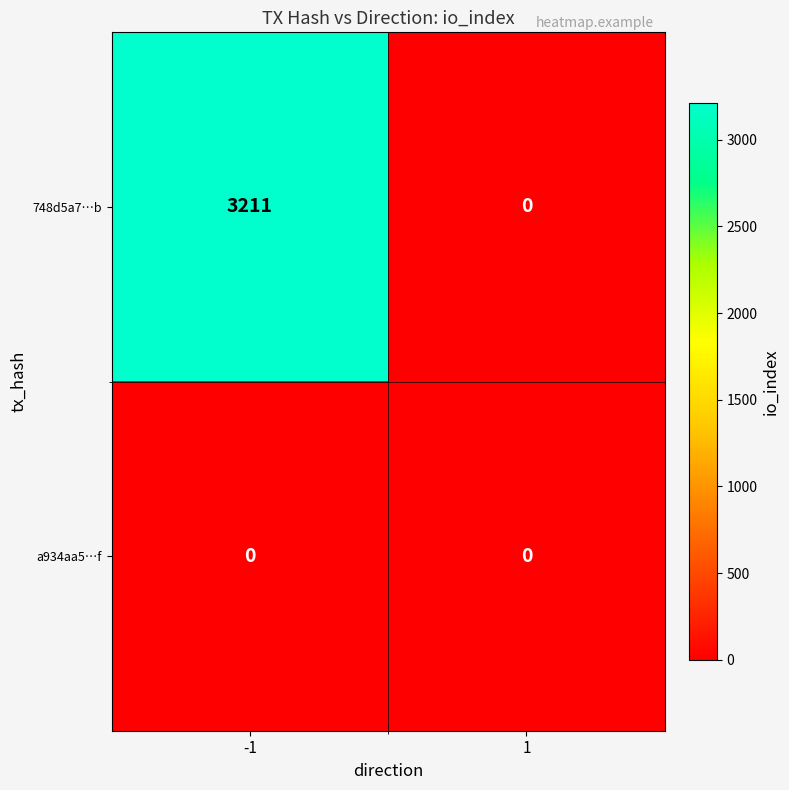

Reading right to left, transcribe all the data shown in this chart.

748d5a7…b: 1=0	-1=3211
a934aa5…f: 1=0	-1=0